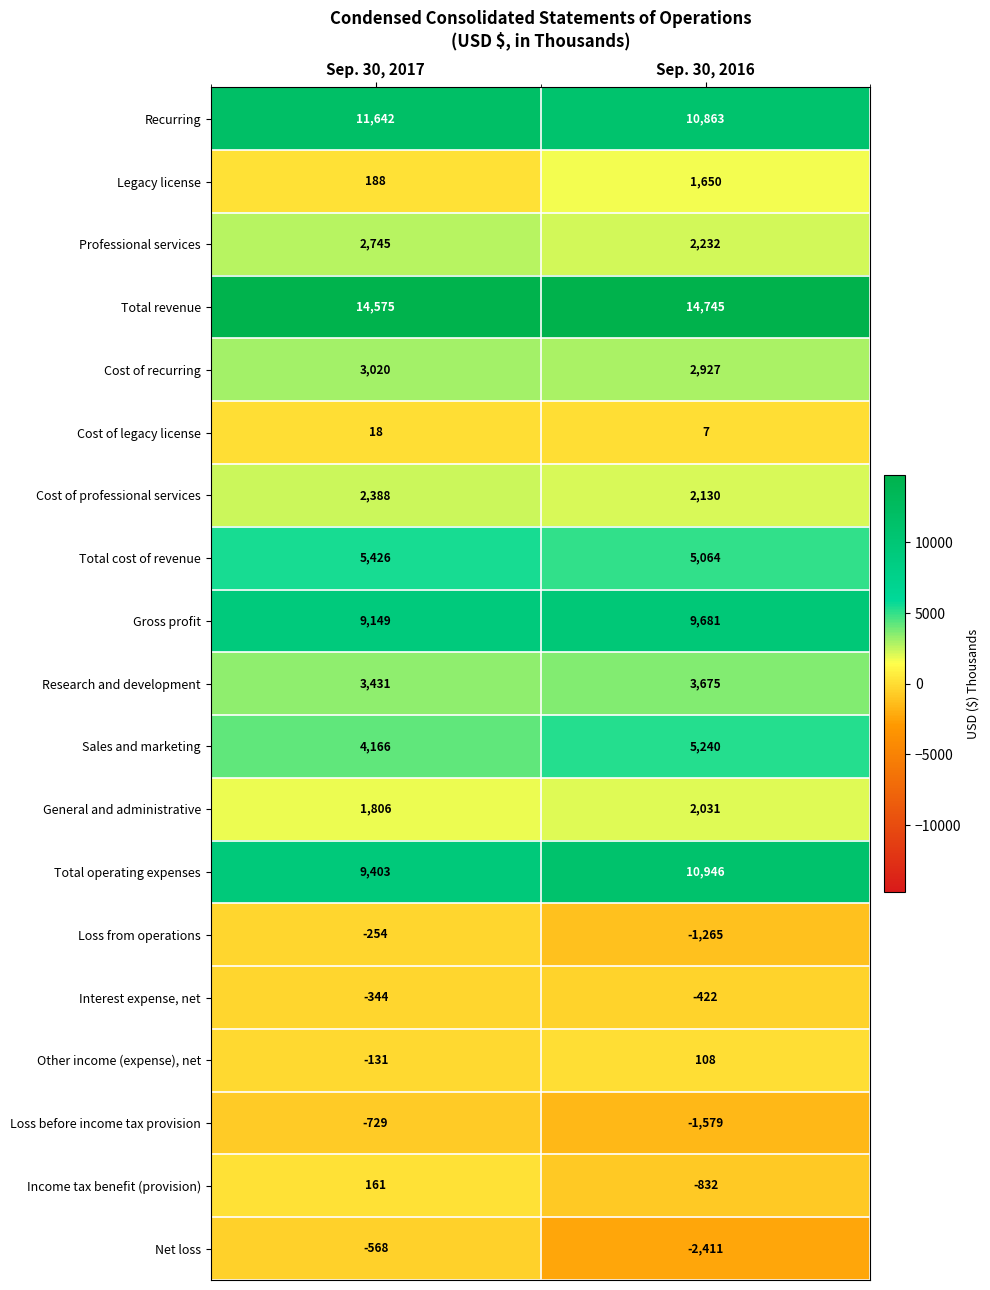

Which label corresponds to the smallest value in the chart?

Sep. 30, 2016